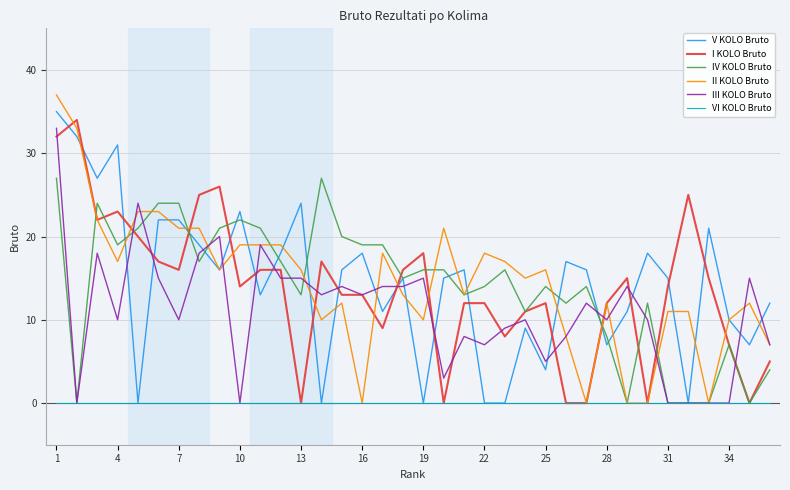

What is the difference between the second highest and second lowest values in the I KOLO Bruto series?

32